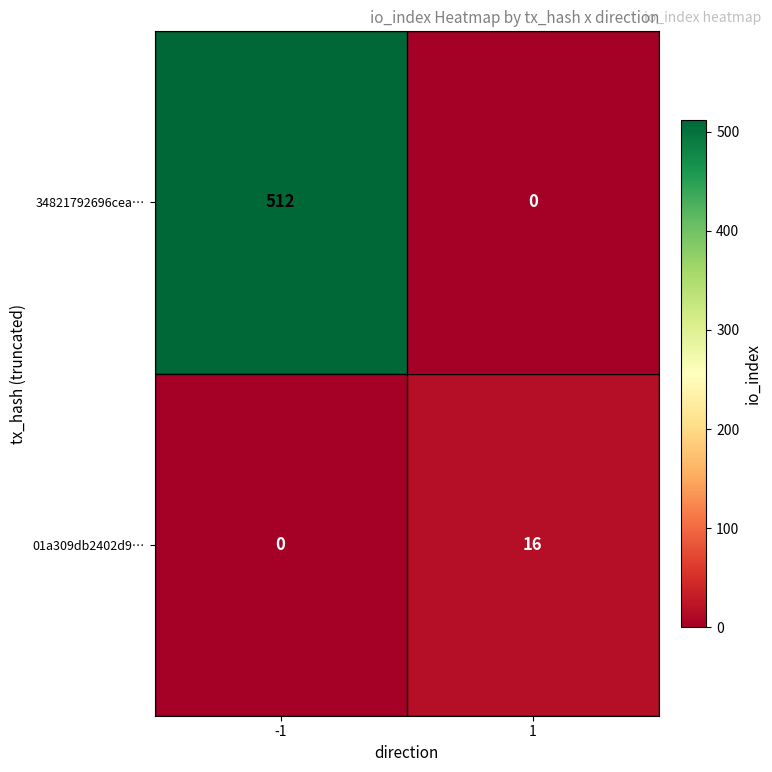

The 34821792696cea… series shows 0 at 1. True or false?

True